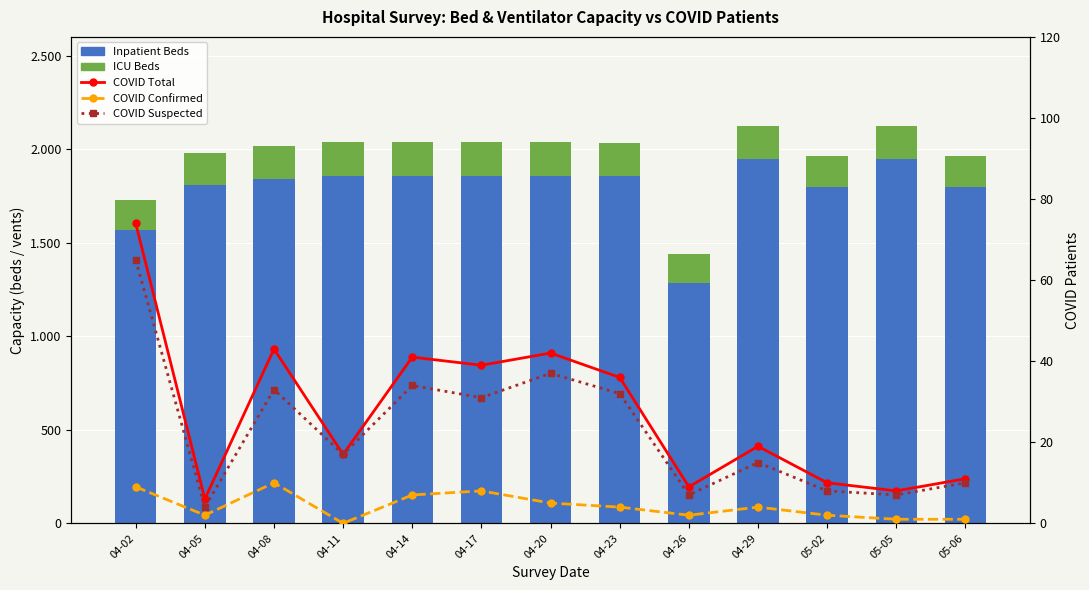

Between 04-02 and 04-05, which series saw the biggest shift?

Inpatient Beds